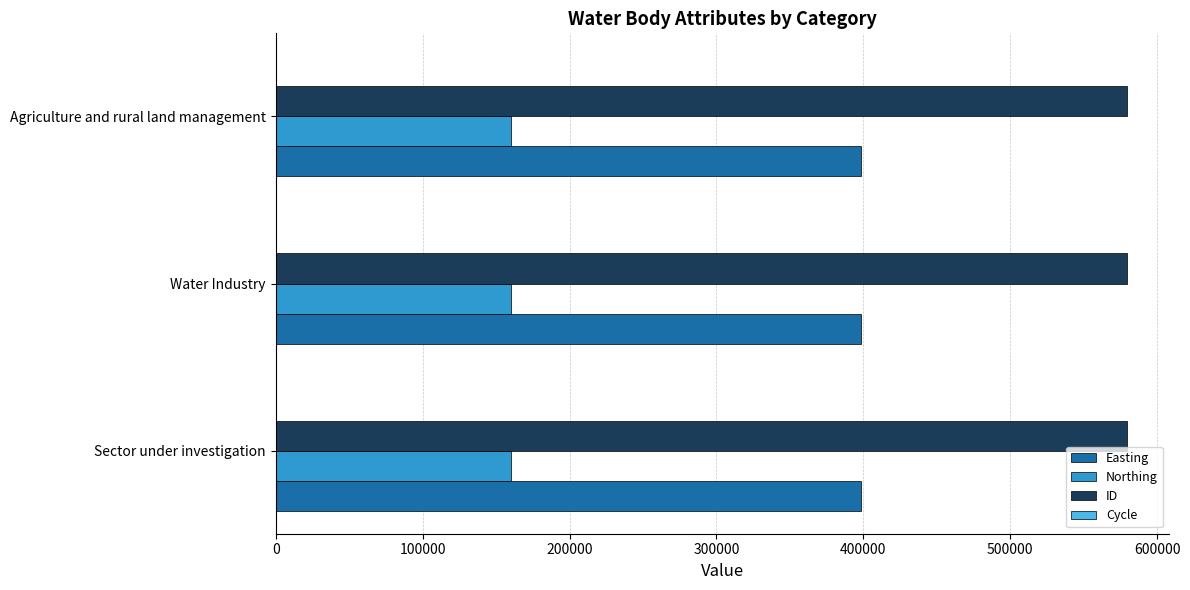

What is the sum of all Northing values?

480738